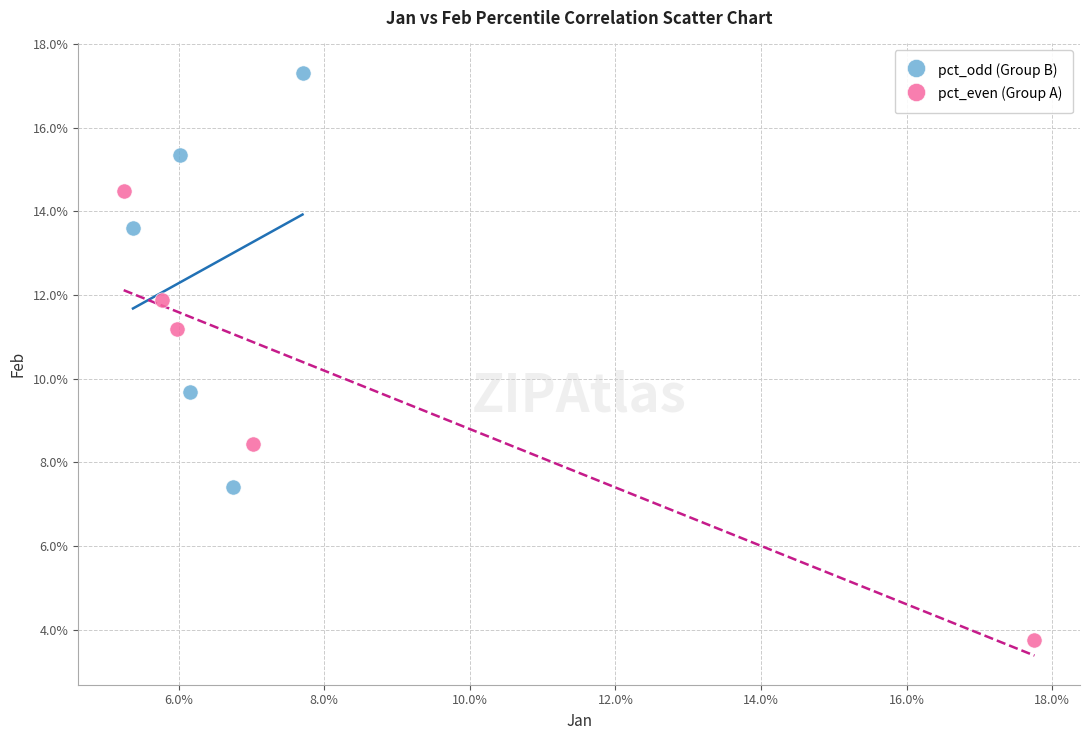

Which series contains the lowest Y value?

pct_even (Group A)